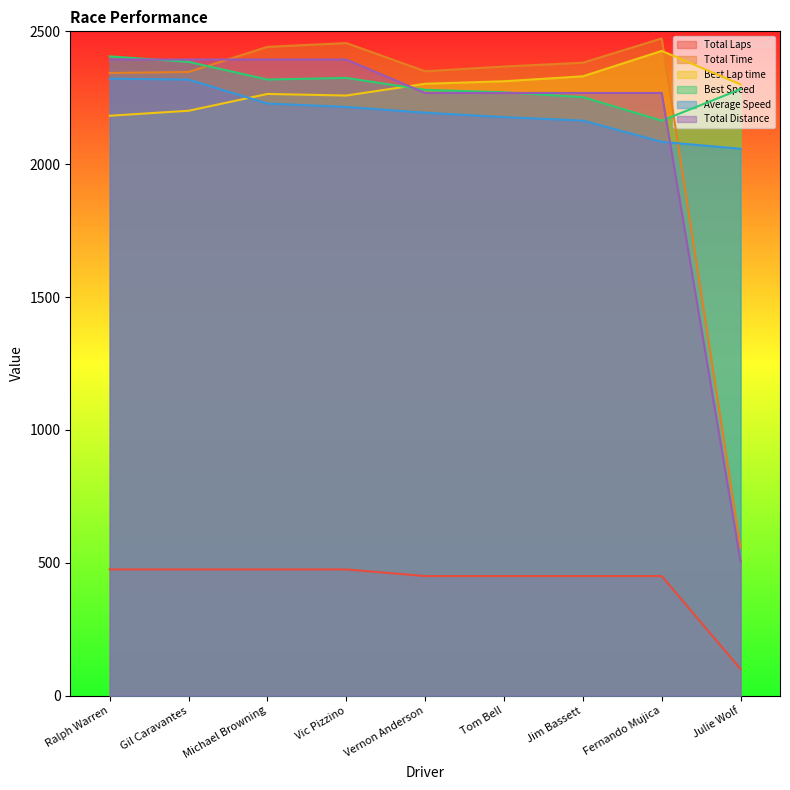

What is the sum of all Average Speed values?

19761.5